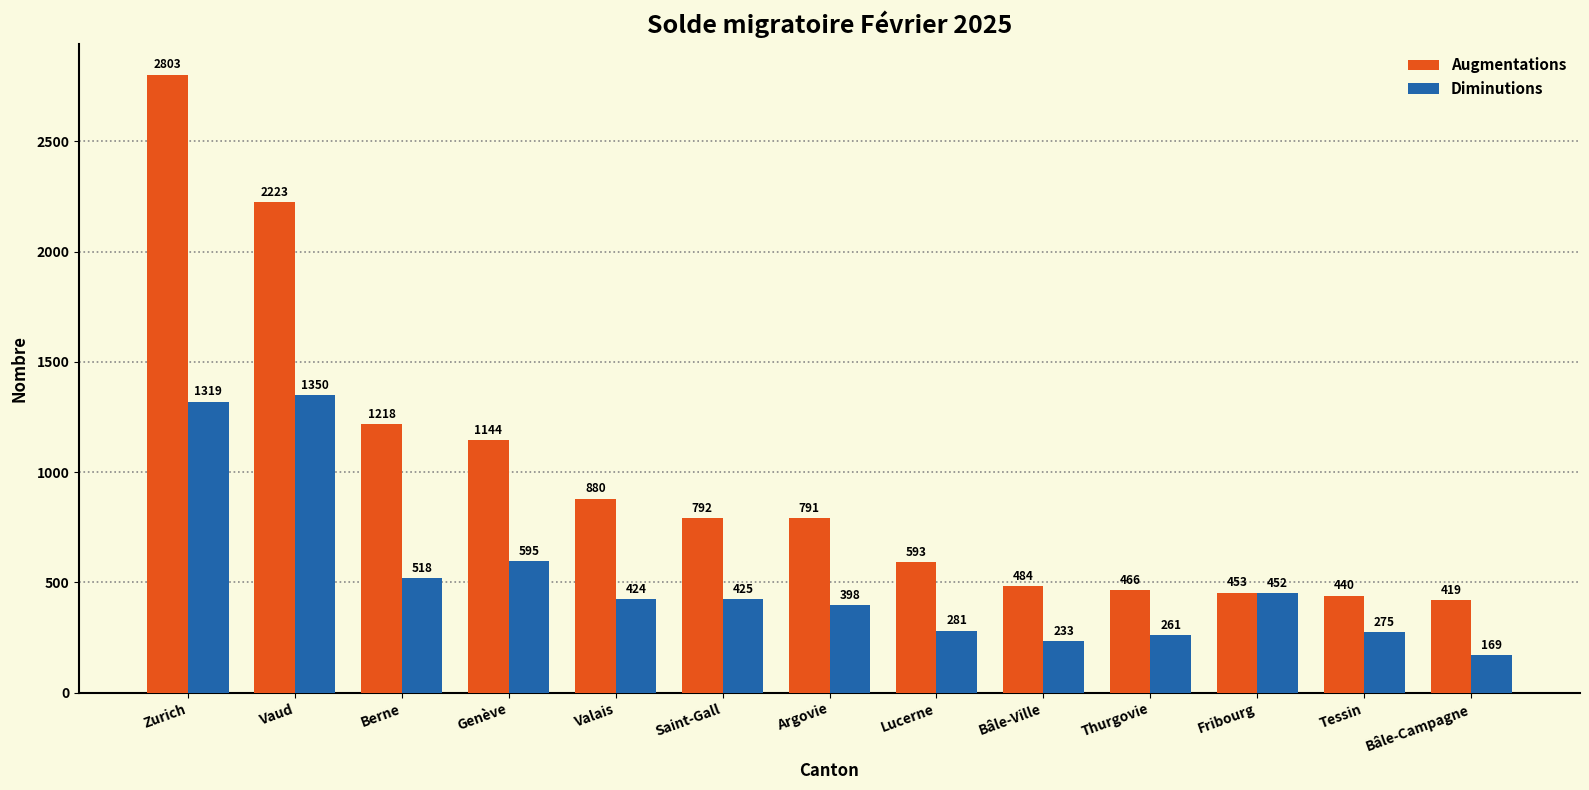

What is the total value across all series at Valais?

1304